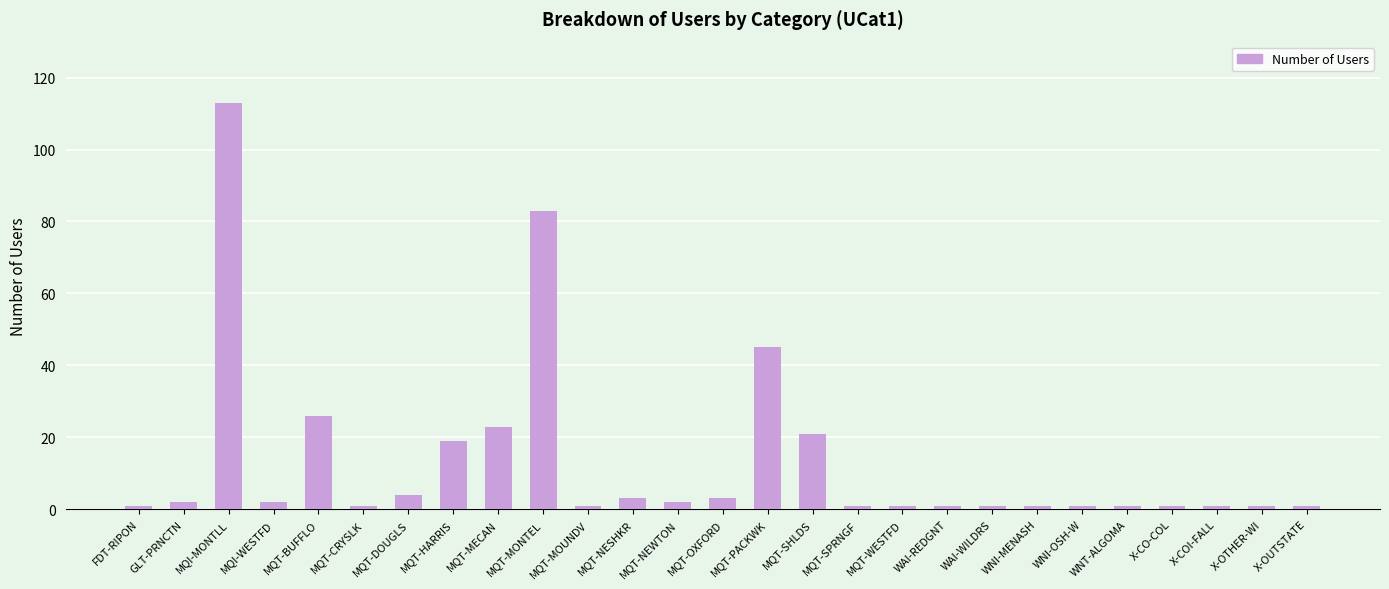

What is the label of the 17th bar from the right?

MQT-MOUNDV